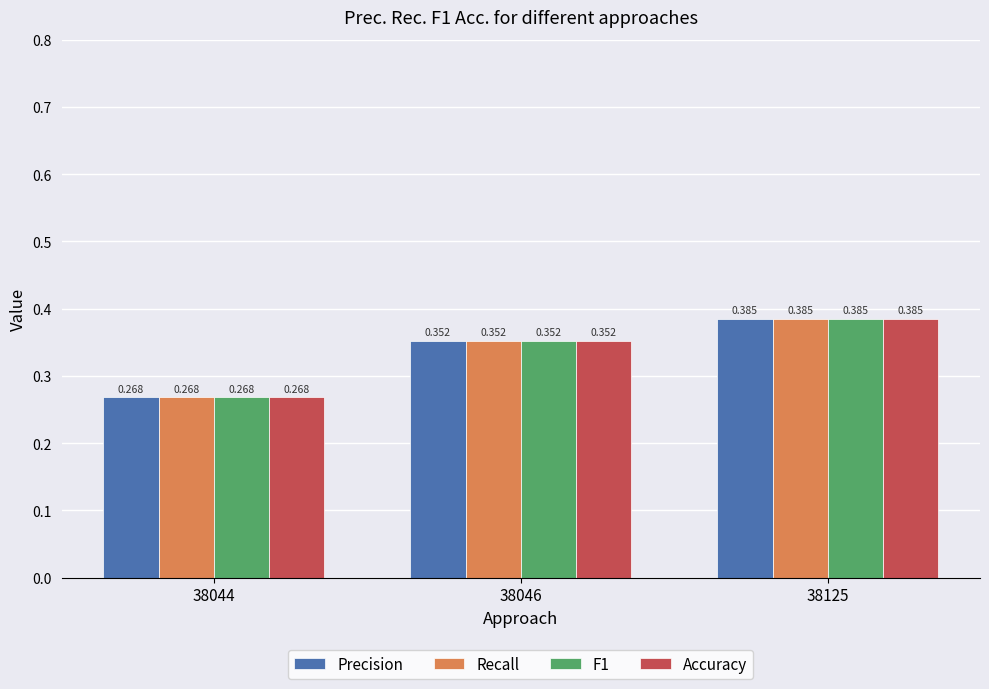

Is it true that Precision equals 0.2 at 38046?

False